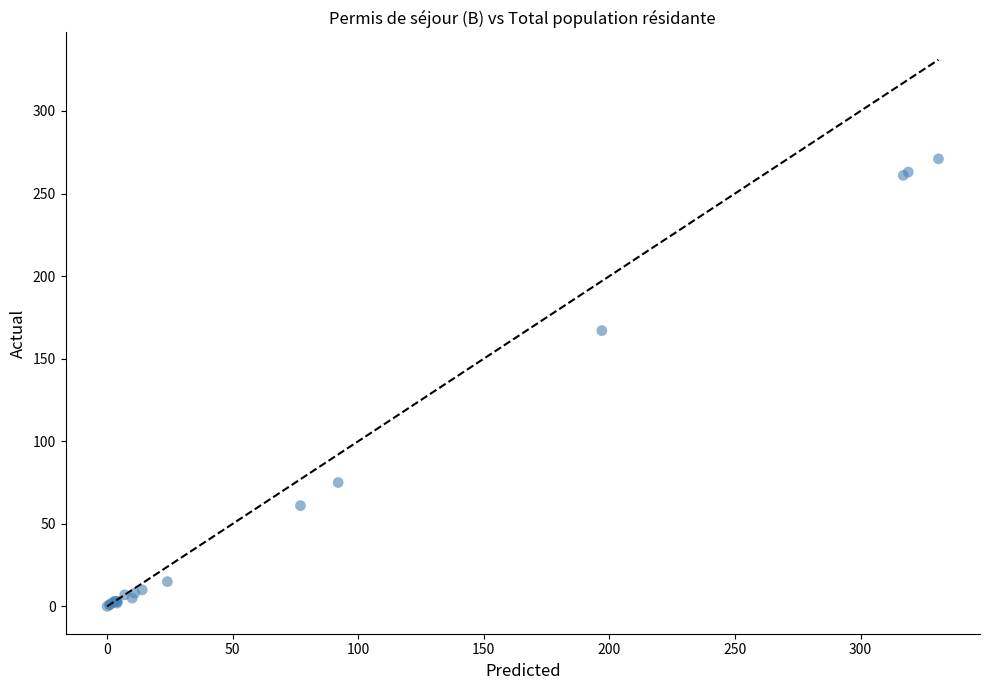

What Y value in the scatter plot is closest to 135?

167